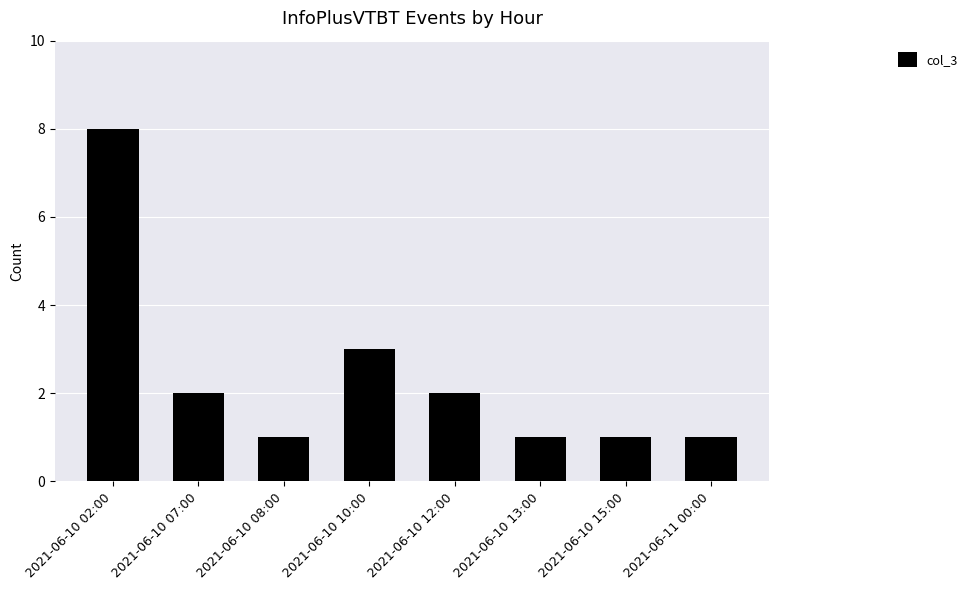

What is the minimum value shown in the chart?

1